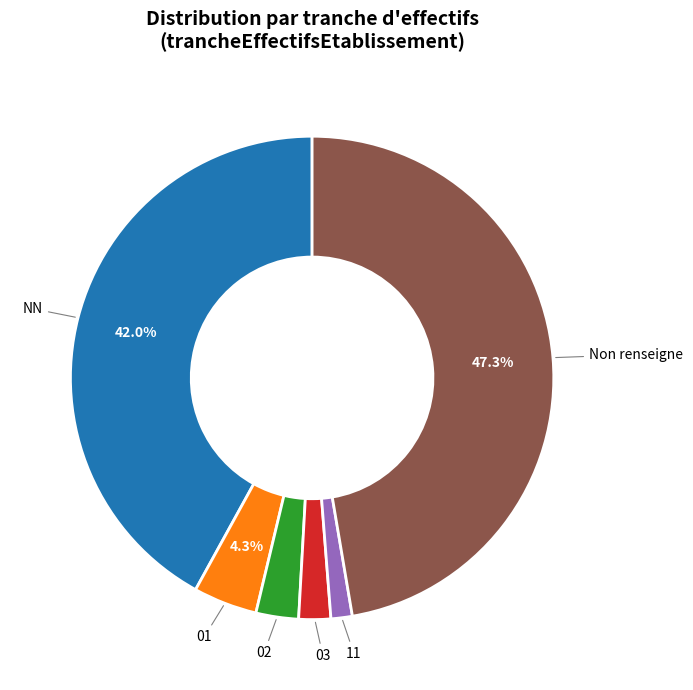

True or false: 11 accounts for 1% of the total.

True